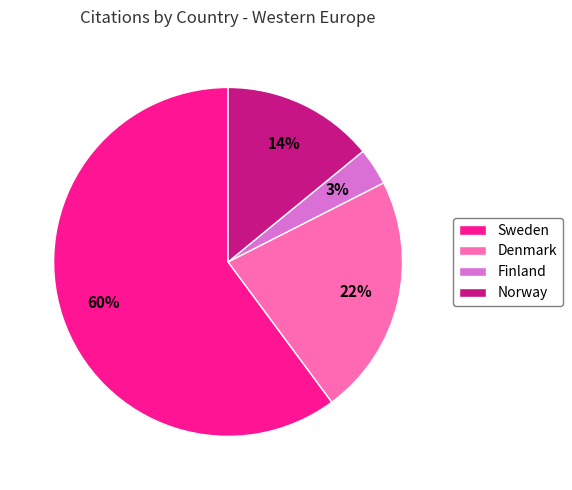

Rank the categories by value from lowest to highest.

Finland, Norway, Denmark, Sweden